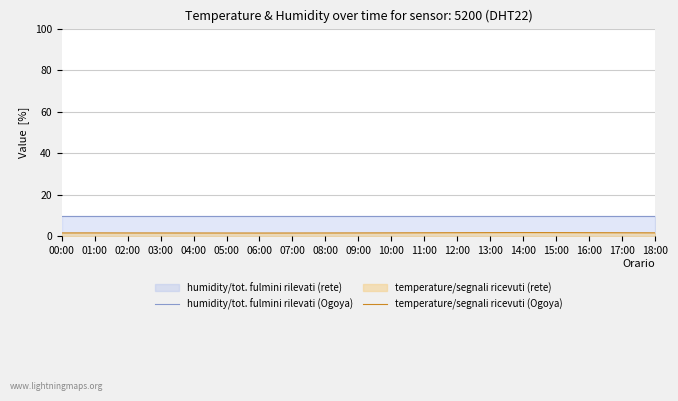

What position from the right is 00:00?

19